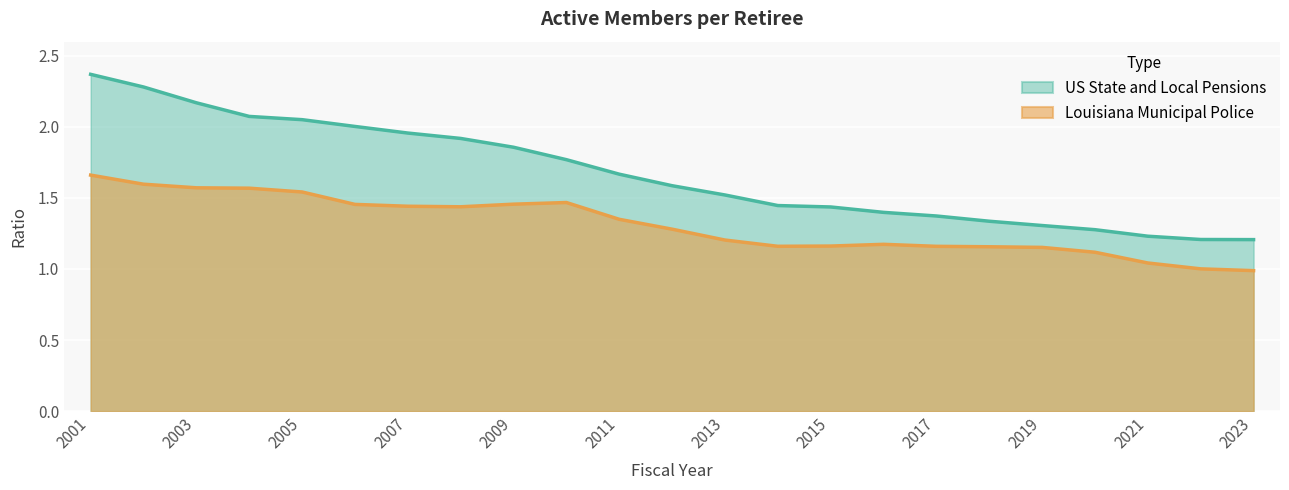

How many interior local valleys does the Louisiana Municipal Police series have?

2